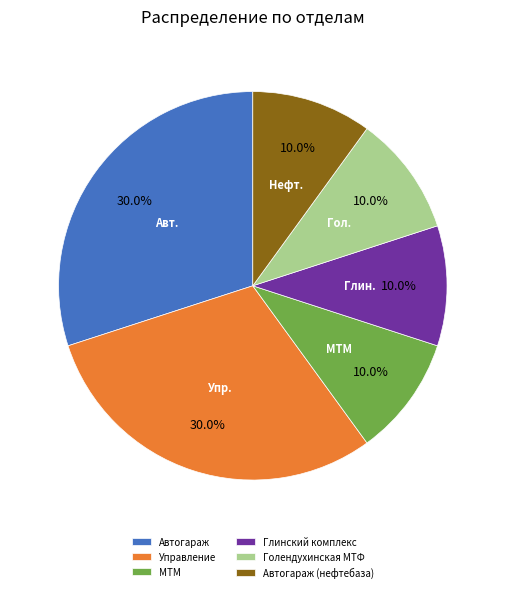

To the nearest percent, what percentage of the pie is Голендухинская МТФ?

10%